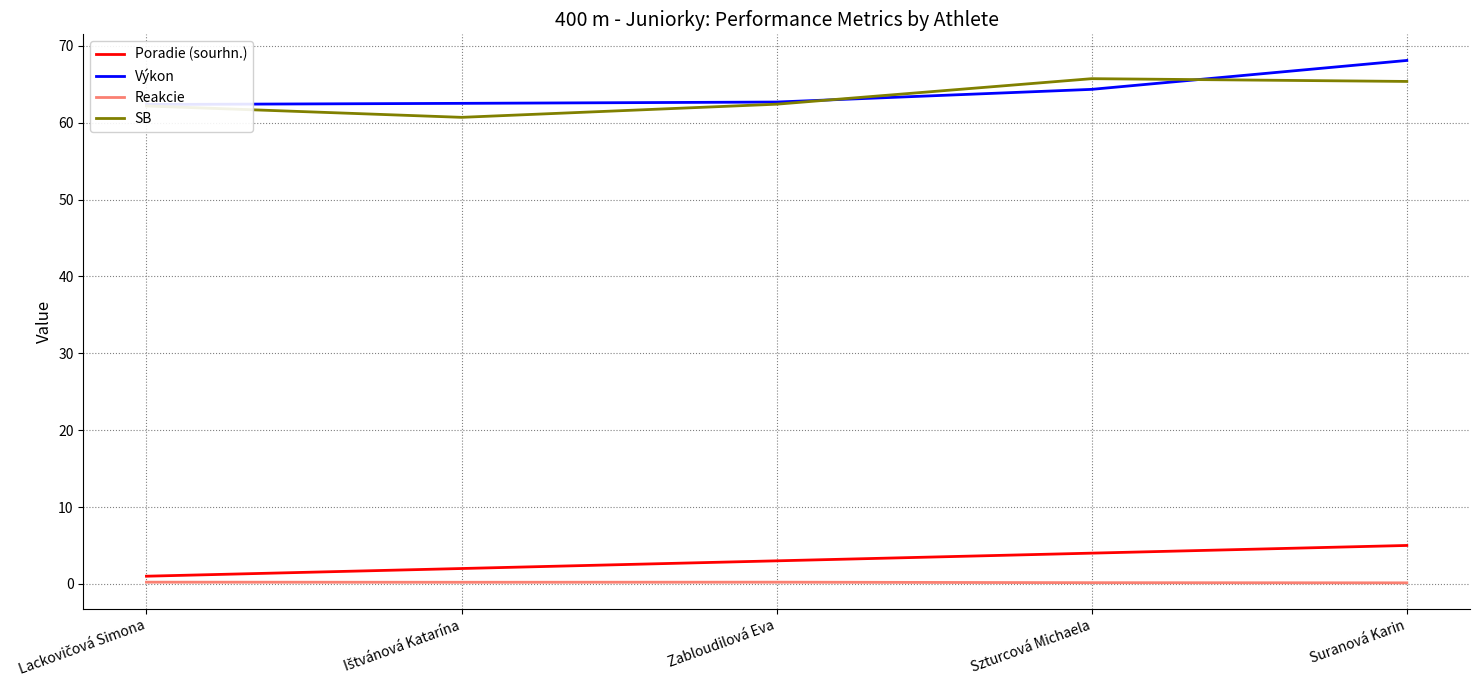

What is the label of the 3rd point from the left?

Zabloudilová Eva